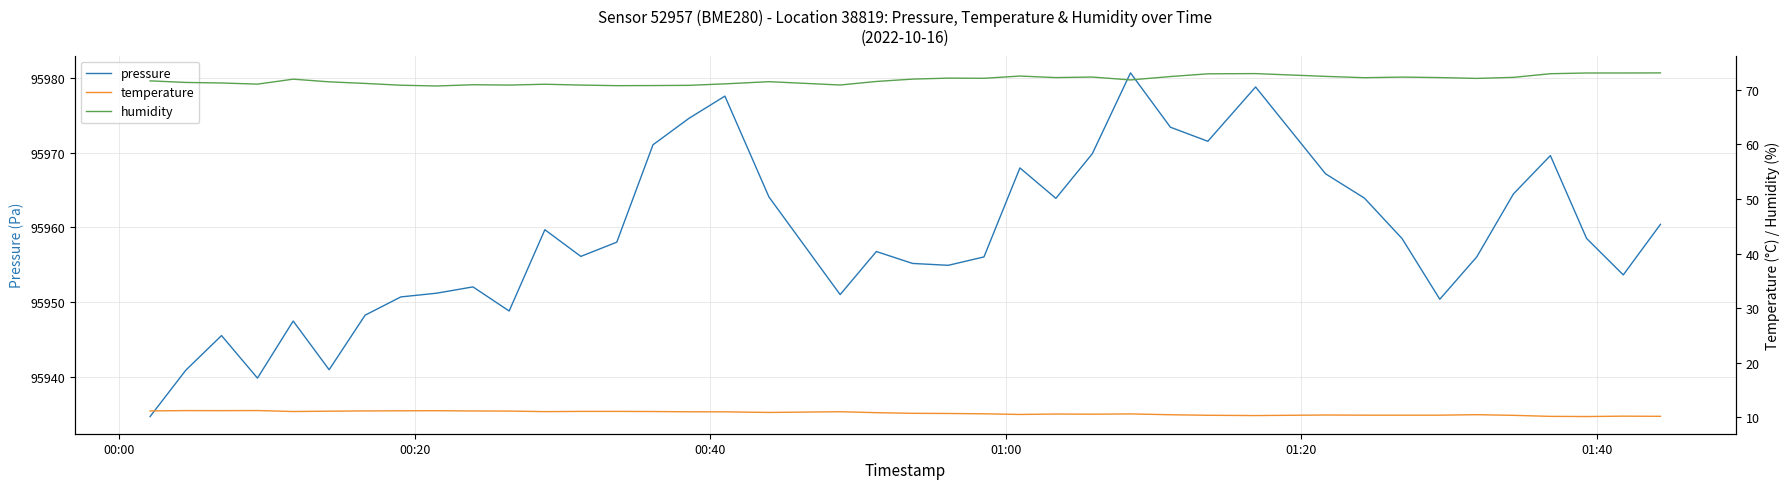

True or false: temperature has more than 0 interior local peaks.

True